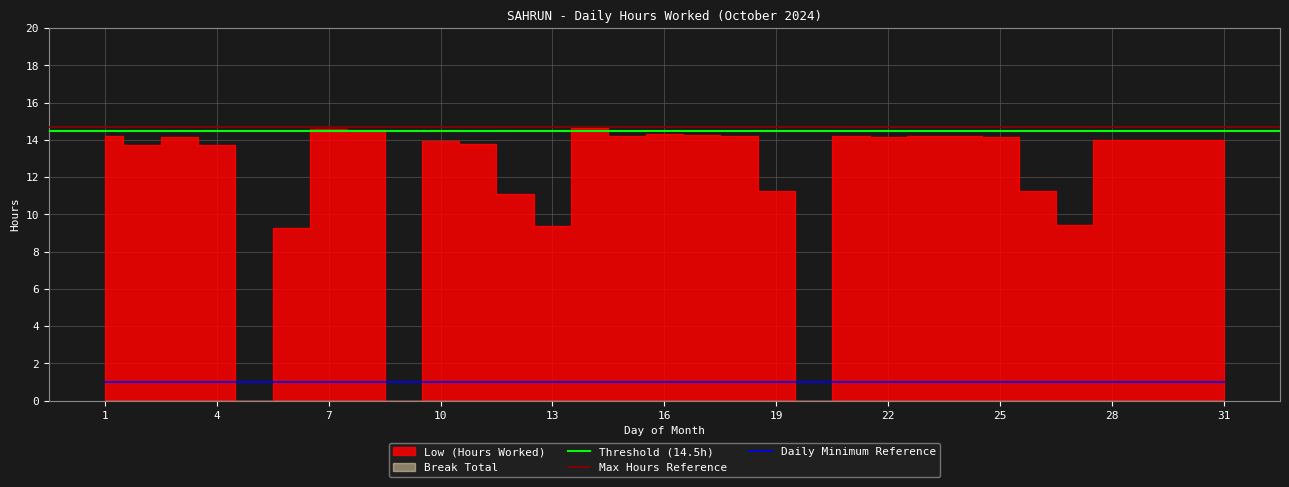

At which category does the data reach its first local peak?

3